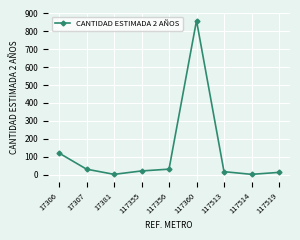

Does the chart display data point markers on the line(s)?

Yes